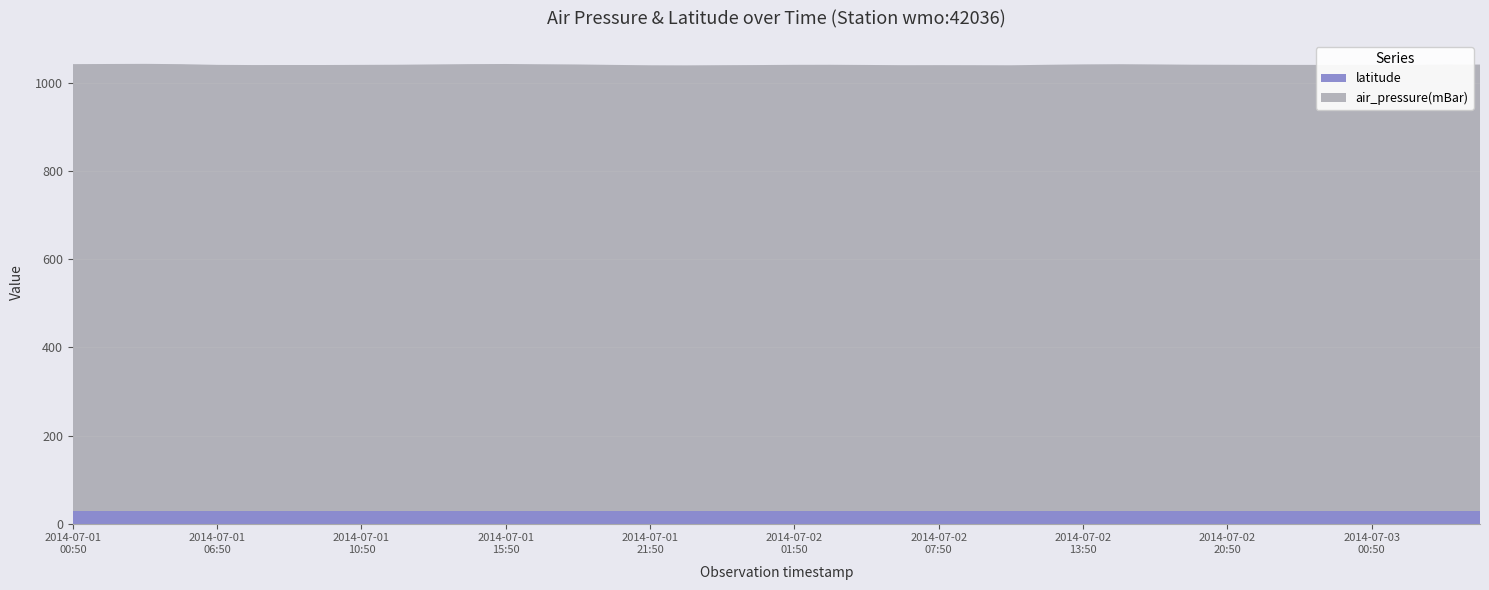

Reading right to left, what are all the values shown in this chart?

air_pressure(mBar): 1014.3	1014.4	1013.5	1013.7	1013.5	1013.5	1013.6	1013.8	1014.0	1014.6	1015.1	1014.7	1013.8	1012.7	1012.9	1013.0	1012.9	1013.4	1013.8	1013.7	1013.2	1012.9	1012.5	1012.7	1013.5	1014.5	1015.0	1015.6	1015.3	1014.6	1013.9	1013.6	1013.3	1013.3	1013.2	1013.6	1015.2	1015.9	1015.6	1015.3
latitude: 28.5	28.5	28.5	28.5	28.5	28.5	28.5	28.5	28.5	28.5	28.5	28.5	28.5	28.5	28.5	28.5	28.5	28.5	28.5	28.5	28.5	28.5	28.5	28.5	28.5	28.5	28.5	28.5	28.5	28.5	28.5	28.5	28.5	28.5	28.5	28.5	28.5	28.5	28.5	28.5